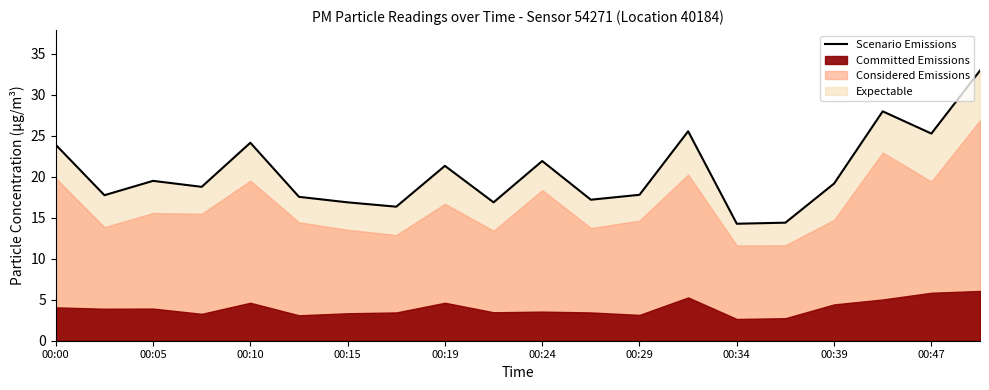

True or false: Scenario Emissions has a value of 8.1 at 00:15.

False